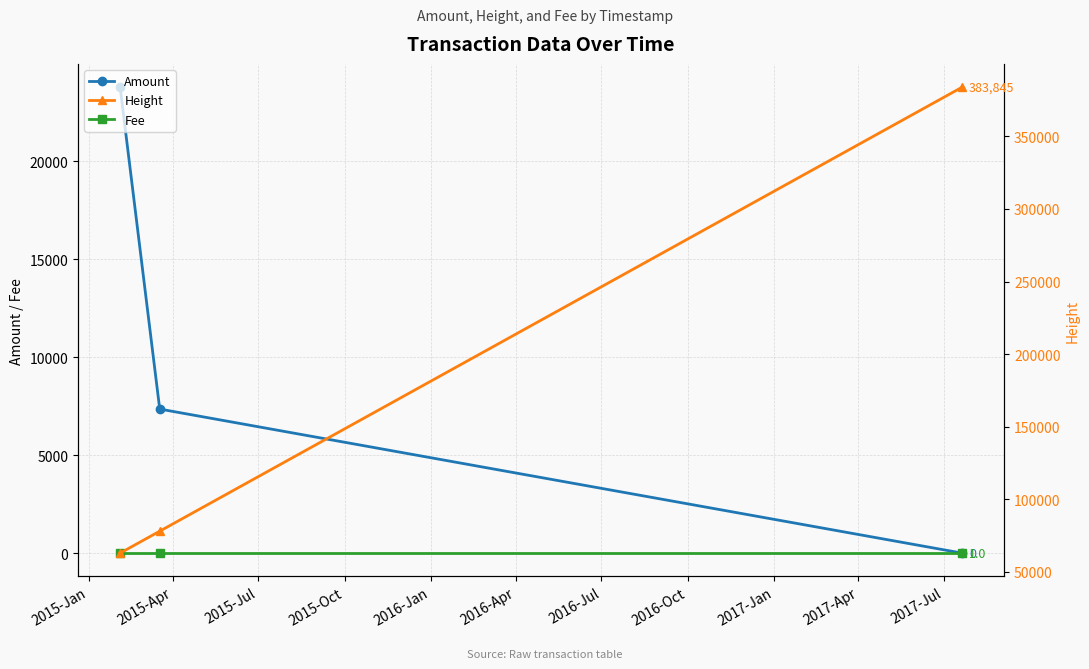

Count the number of data series in this chart.

3